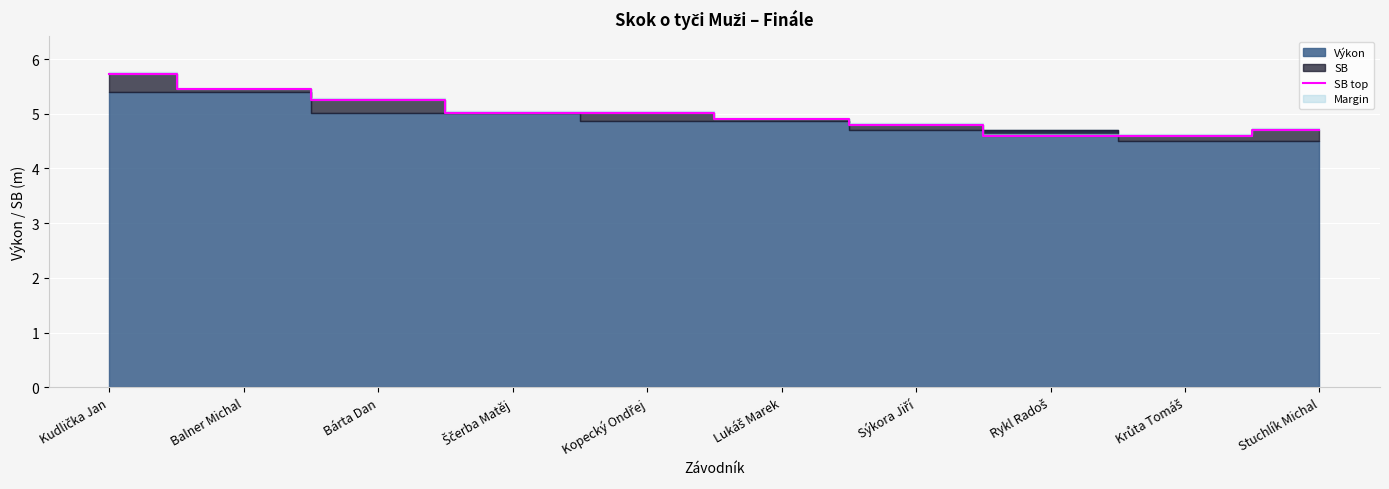

How many lines are shown in the chart?

1